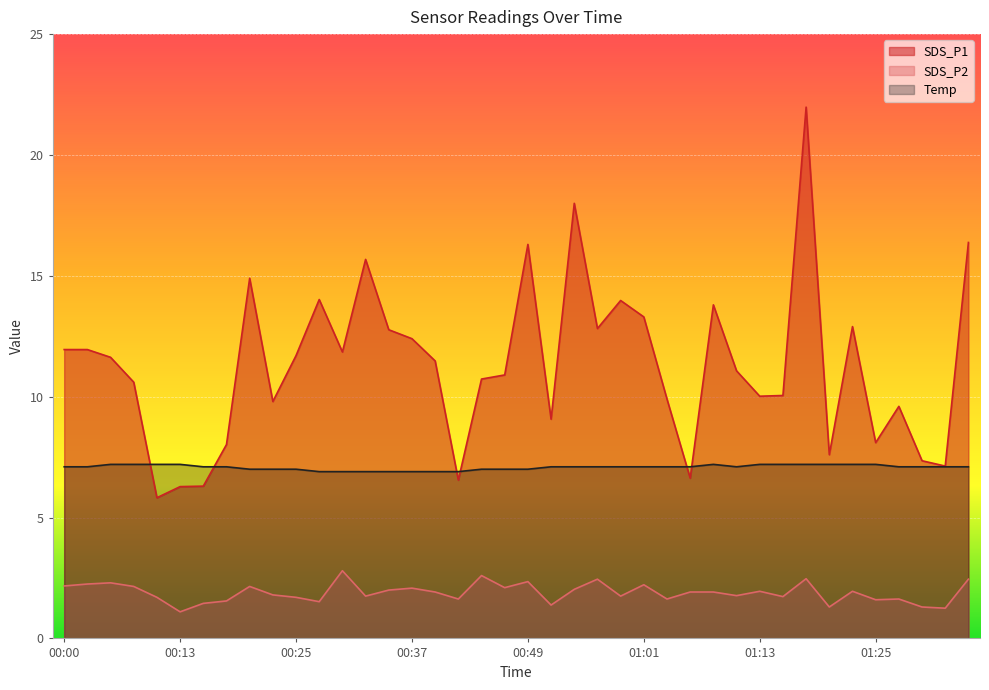

Reading left to right, transcribe all the data shown in this chart.

SDS_P1: 11.9	11.9	11.6	10.6	5.8	6.3	6.3	8.0	14.9	9.8	11.7	14.0	11.8	15.7	12.8	12.4	11.5	6.5	10.7	10.9	16.3	9.1	18.0	12.8	14.0	13.3	9.9	6.6	13.8	11.1	10.0	10.1	22.0	7.6	12.9	8.1	9.6	7.3	7.1	16.4
SDS_P2: 2.2	2.2	2.3	2.1	1.7	1.1	1.4	1.6	2.1	1.8	1.7	1.5	2.8	1.8	2.0	2.1	1.9	1.6	2.6	2.1	2.4	1.4	2.0	2.5	1.8	2.2	1.6	1.9	1.9	1.8	1.9	1.7	2.5	1.3	1.9	1.6	1.6	1.3	1.2	2.5
Temp: 7.1	7.1	7.2	7.2	7.2	7.2	7.1	7.1	7.0	7.0	7.0	6.9	6.9	6.9	6.9	6.9	6.9	6.9	7.0	7.0	7.0	7.1	7.1	7.1	7.1	7.1	7.1	7.1	7.2	7.1	7.2	7.2	7.2	7.2	7.2	7.2	7.1	7.1	7.1	7.1